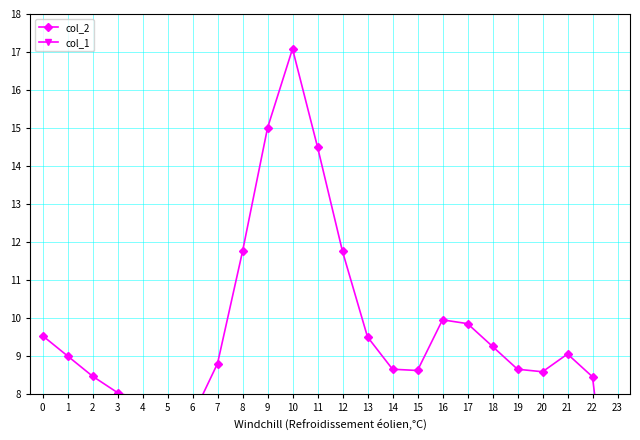

True or false: col_1 and col_2 intersect in this chart.

False